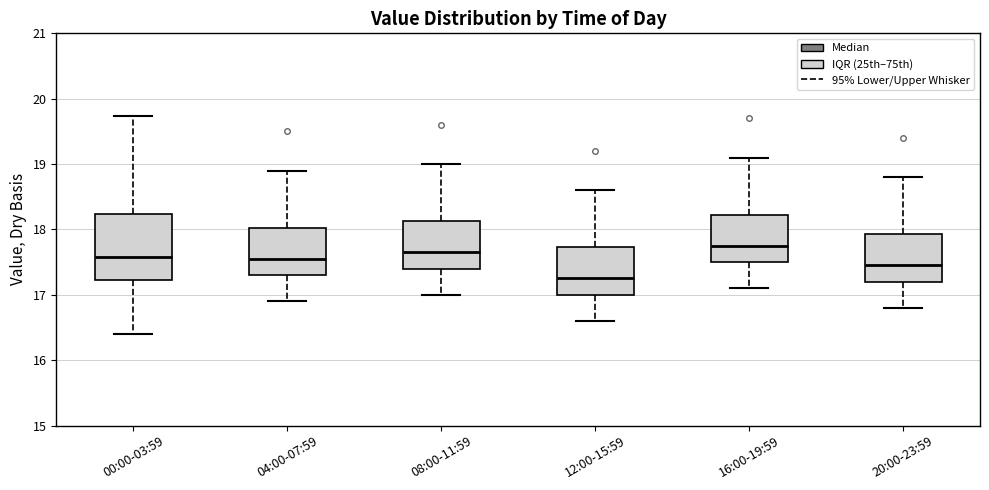

Which box has the highest median line?

16:00-19:59